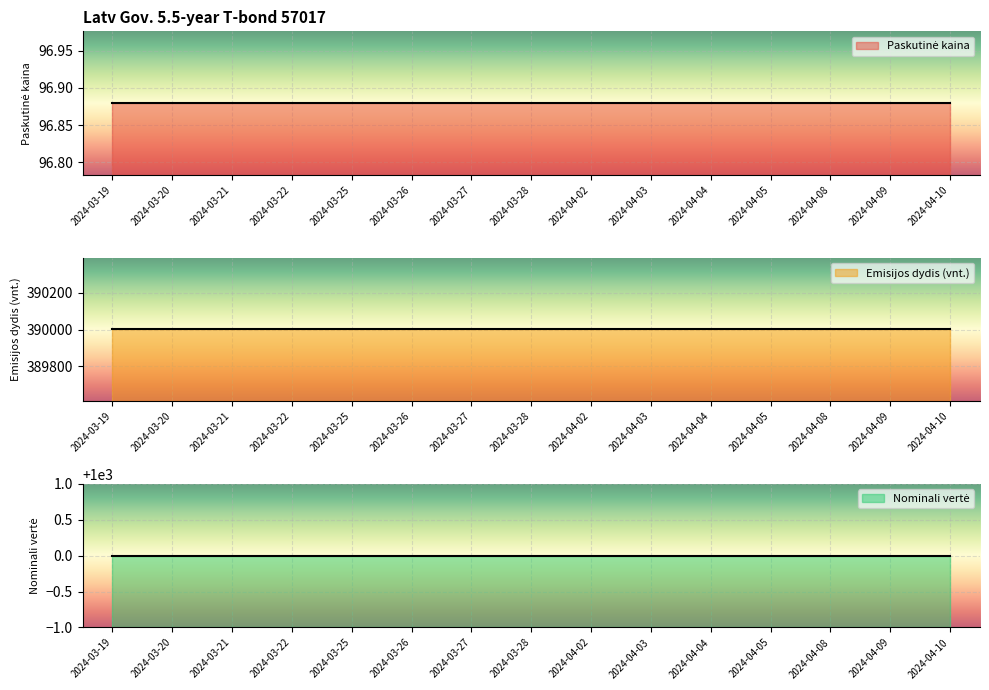

Reading left to right, list all the values displayed in this chart.

Paskutinė kaina: 2024-03-19=96.9	2024-03-20=96.9	2024-03-21=96.9	2024-03-22=96.9	2024-03-25=96.9	2024-03-26=96.9	2024-03-27=96.9	2024-03-28=96.9	2024-04-02=96.9	2024-04-03=96.9	2024-04-04=96.9	2024-04-05=96.9	2024-04-08=96.9	2024-04-09=96.9	2024-04-10=96.9
Emisijos dydis (vnt.): 2024-03-19=390001.0	2024-03-20=390001.0	2024-03-21=390001.0	2024-03-22=390001.0	2024-03-25=390001.0	2024-03-26=390001.0	2024-03-27=390001.0	2024-03-28=390001.0	2024-04-02=390001.0	2024-04-03=390001.0	2024-04-04=390001.0	2024-04-05=390001.0	2024-04-08=390001.0	2024-04-09=390001.0	2024-04-10=390001.0
Nominali vertė: 2024-03-19=1000.0	2024-03-20=1000.0	2024-03-21=1000.0	2024-03-22=1000.0	2024-03-25=1000.0	2024-03-26=1000.0	2024-03-27=1000.0	2024-03-28=1000.0	2024-04-02=1000.0	2024-04-03=1000.0	2024-04-04=1000.0	2024-04-05=1000.0	2024-04-08=1000.0	2024-04-09=1000.0	2024-04-10=1000.0